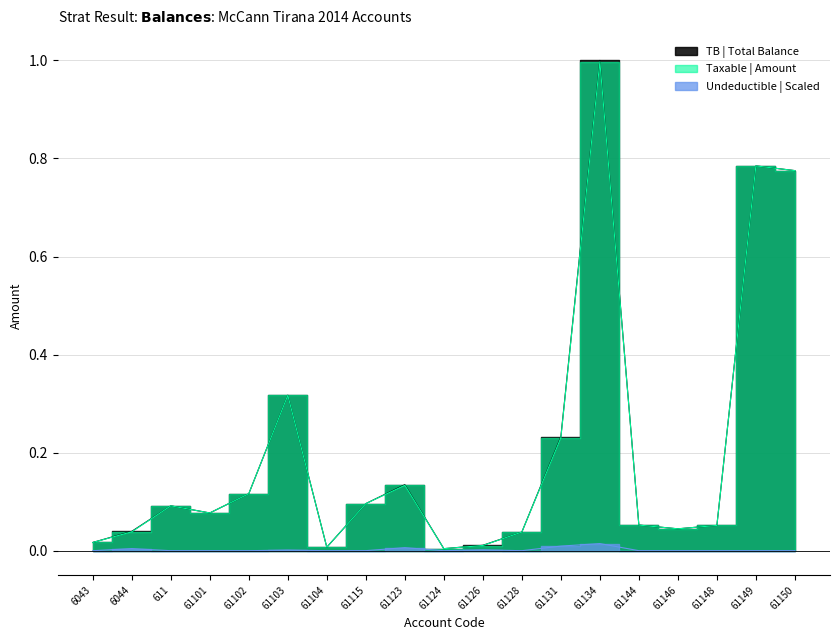

What position from the left is 61148?

17